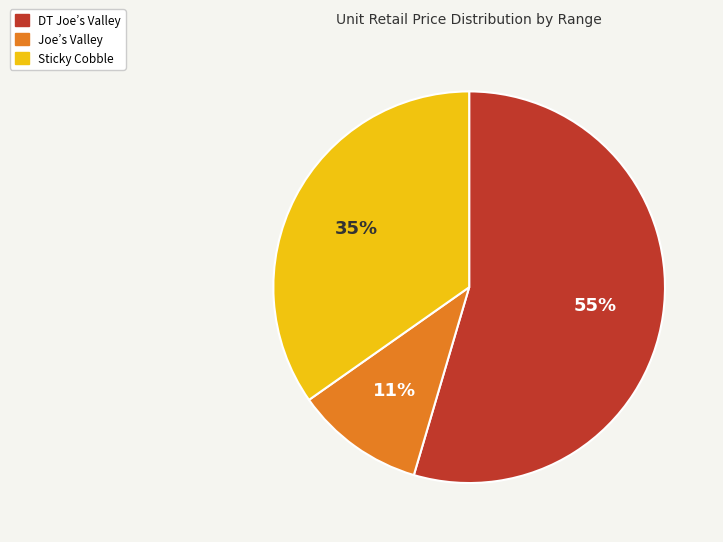

Count the number of slices in the pie.

3